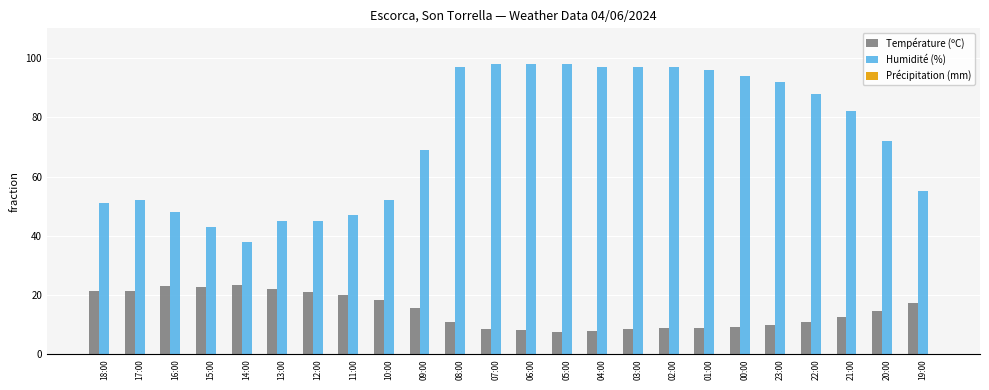

Rank the series by their average value, from lowest to highest.

Température (ºC), Humidité (%)